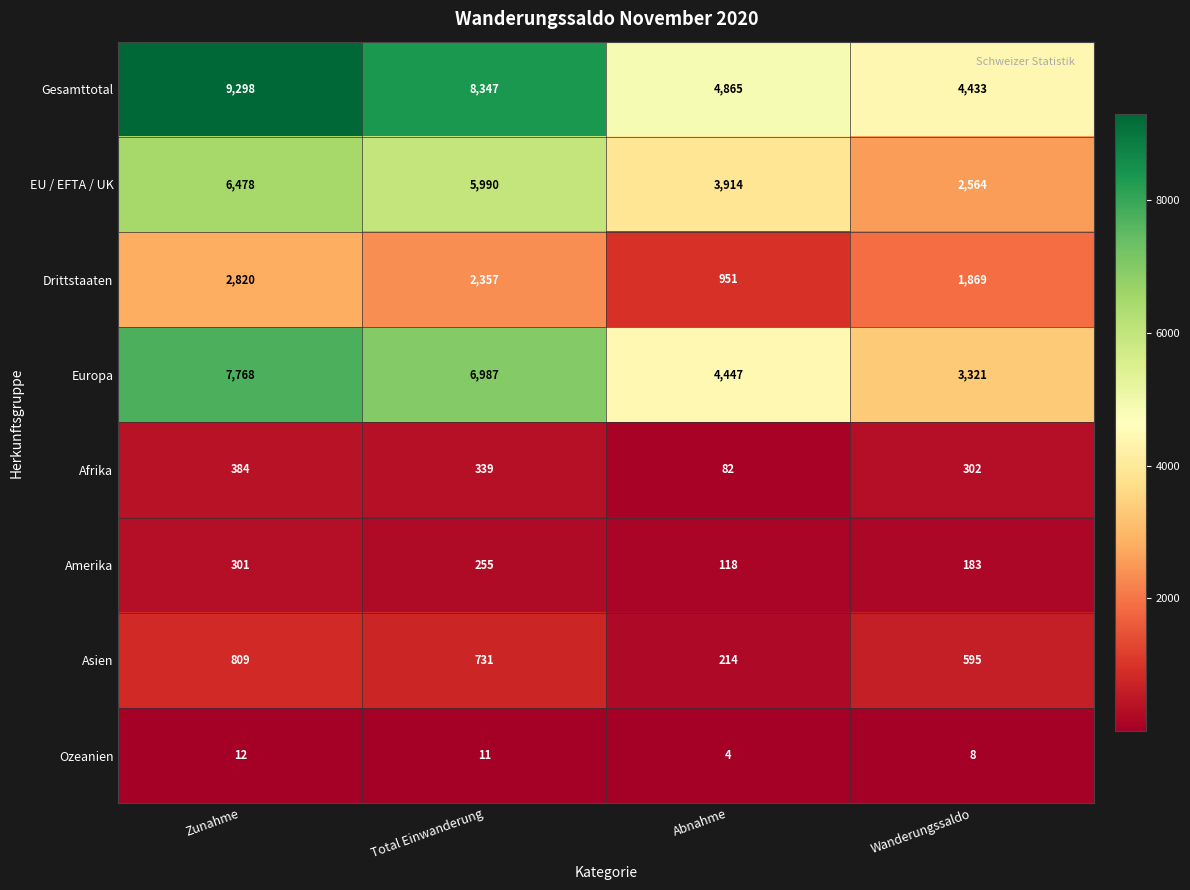

At which label does Amerika first exceed 255?

Zunahme